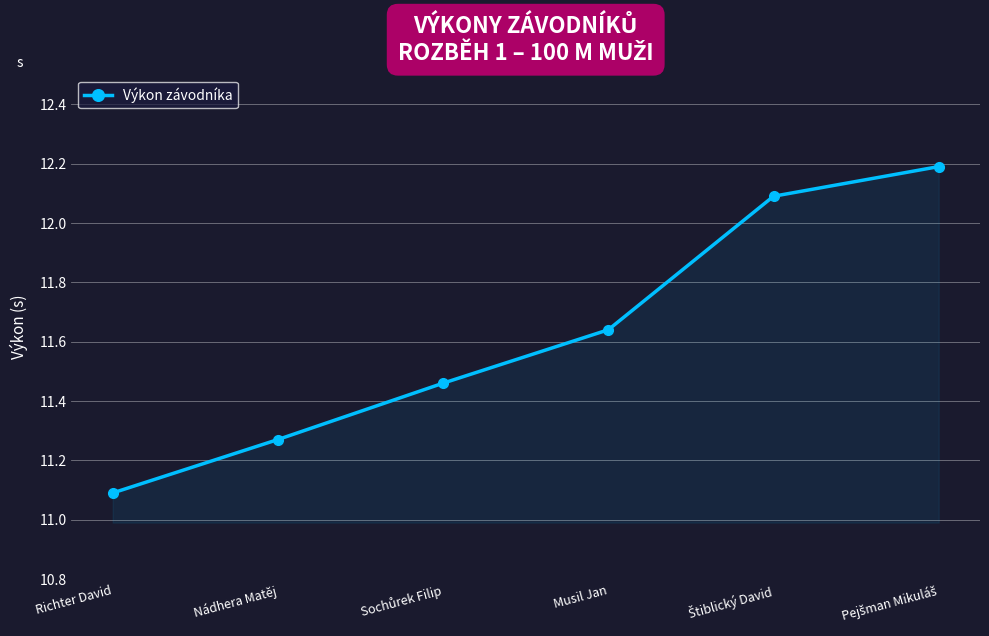

Between Richter David and Nádhera Matěj, which is larger?

Nádhera Matěj